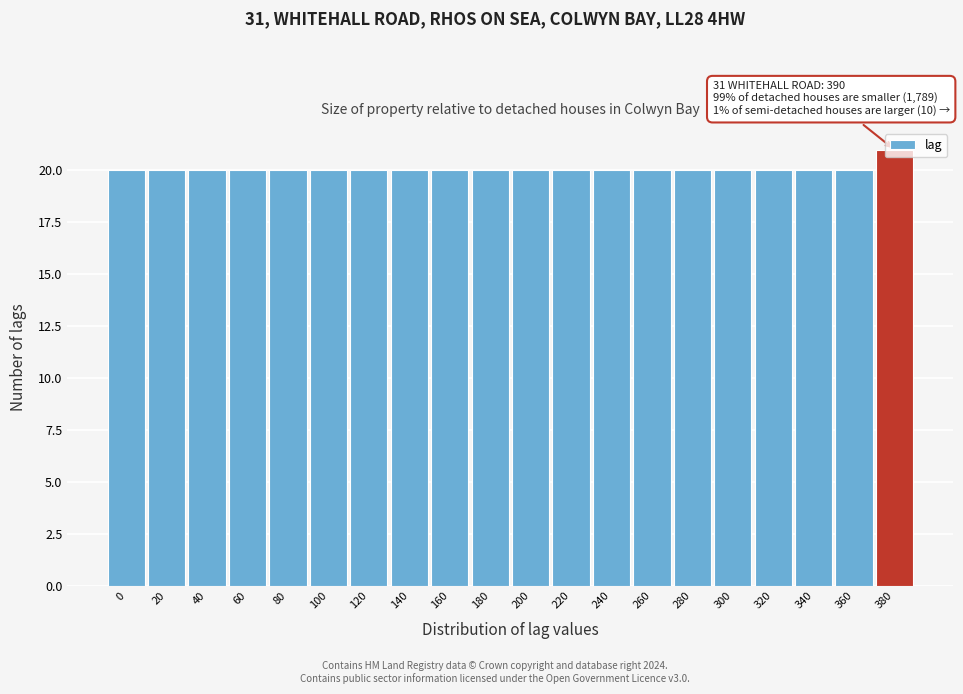

What is the sum of all values?

401